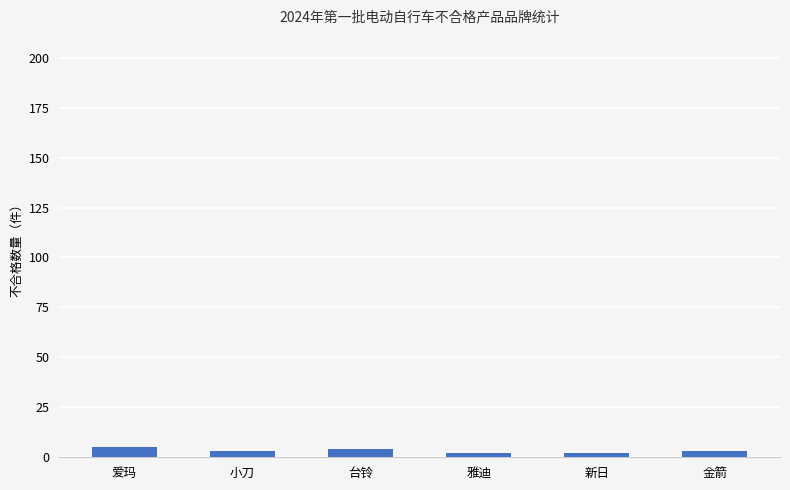

What is the ratio of the value at 爱玛 to the value at 雅迪?

2.5